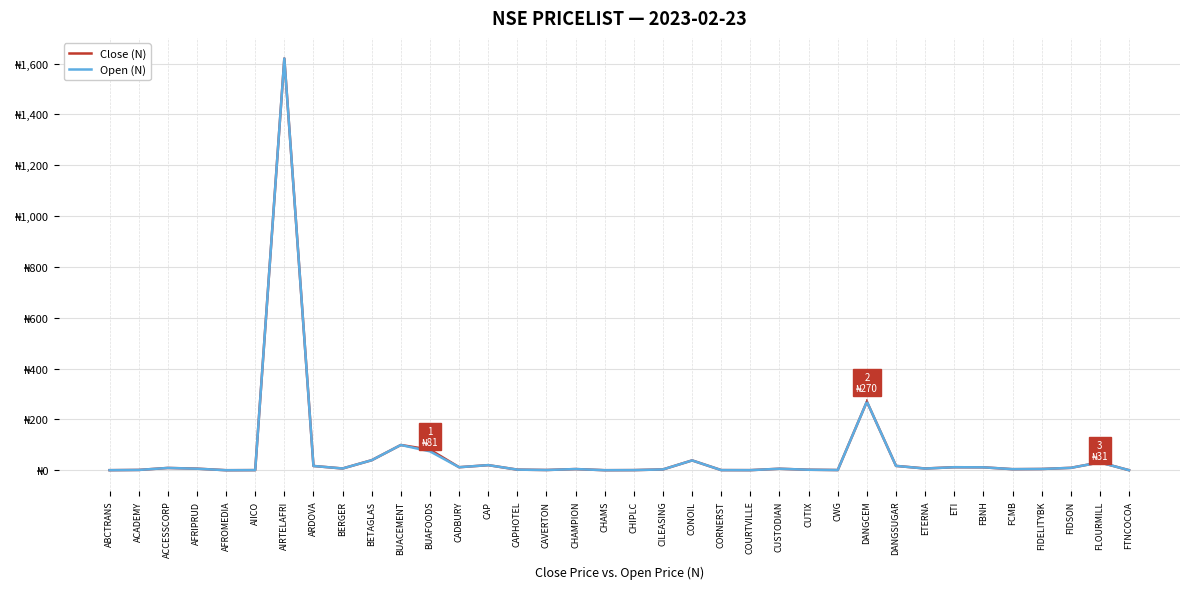

True or false: Close (N) and Open (N) cross at least once.

True